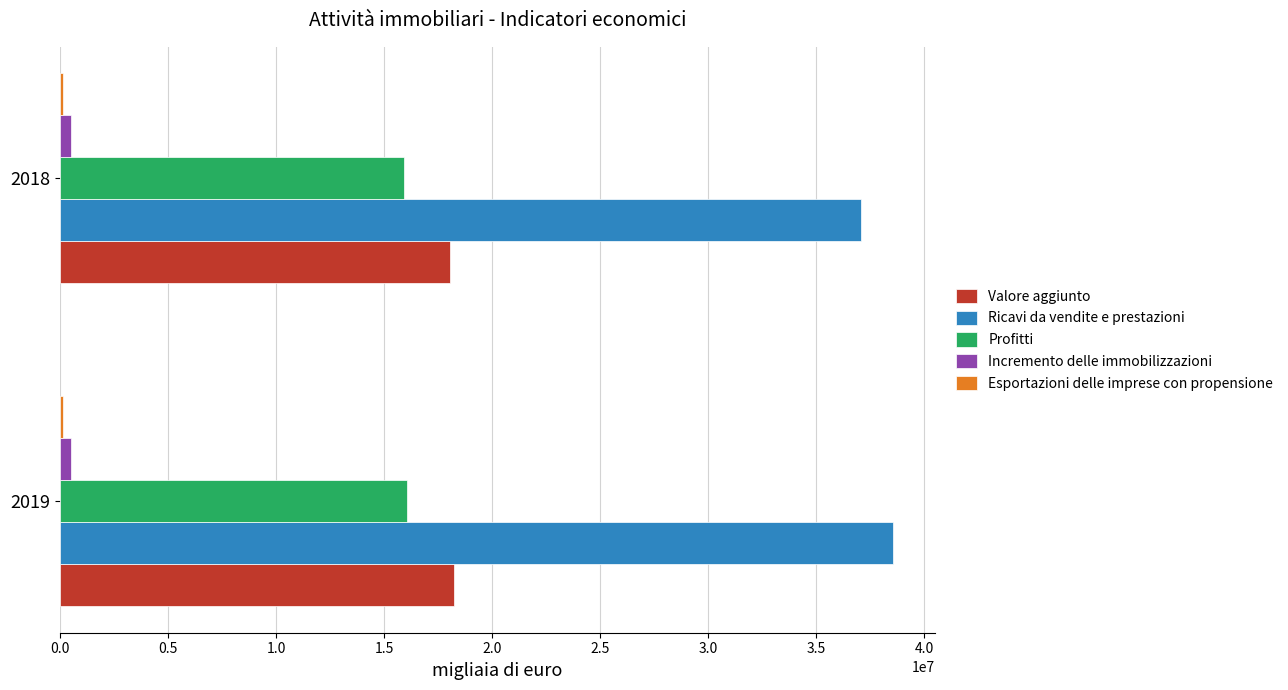

What is the average value of the Ricavi da vendite e prestazioni series?

37821529